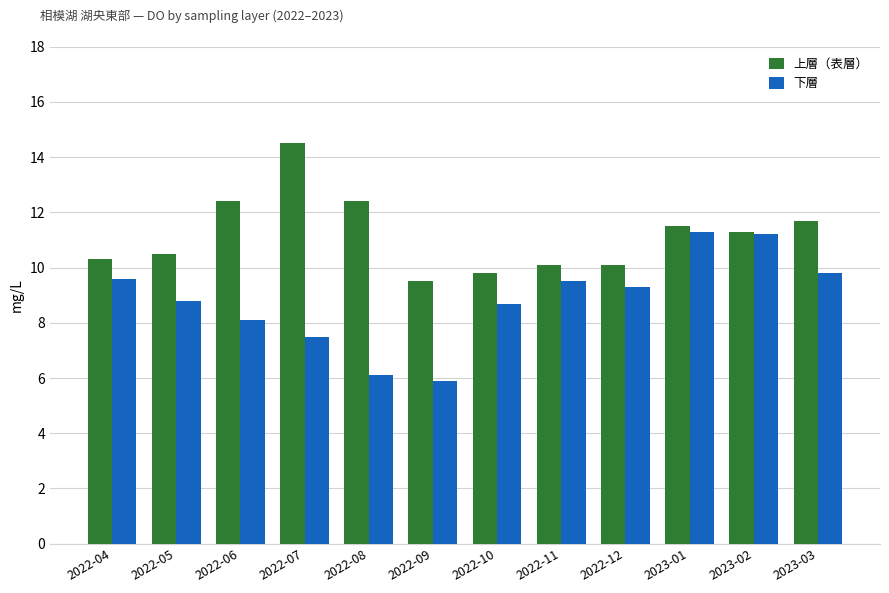

Reading left to right, list all the values displayed in this chart.

上層（表層）: 10.3	10.5	12.4	14.5	12.4	9.5	9.8	10.1	10.1	11.5	11.3	11.7
下層: 9.6	8.8	8.1	7.5	6.1	5.9	8.7	9.5	9.3	11.3	11.2	9.8